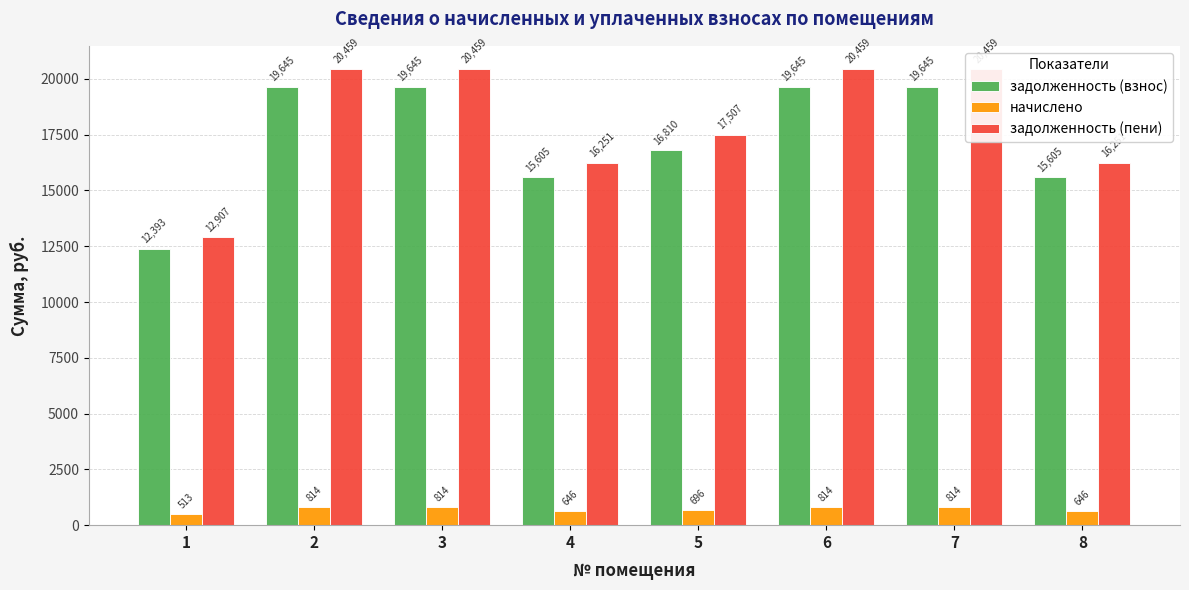

What is the difference between the maximum and minimum values in the задолженность (взнос) series?

7251.6